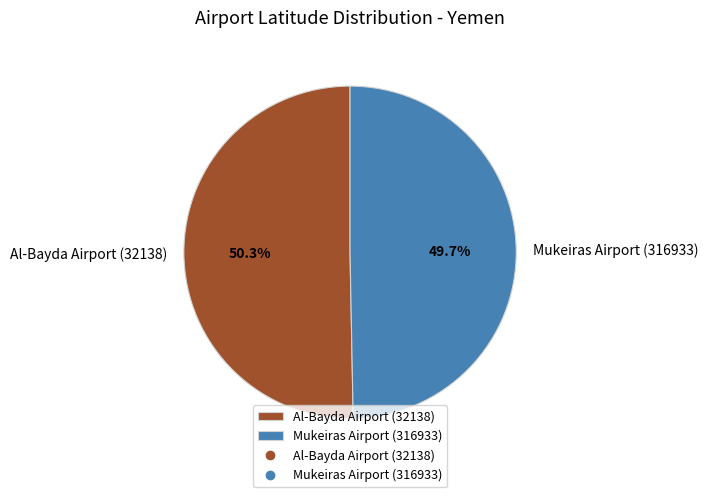

To the nearest percent, what is the difference between the largest and smallest slice percentages?

1%